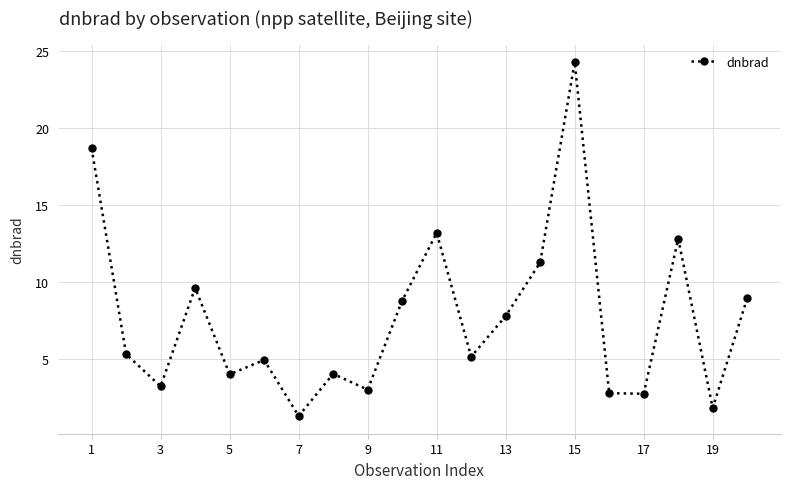

What is the value of the 4th point from the left?

9.6